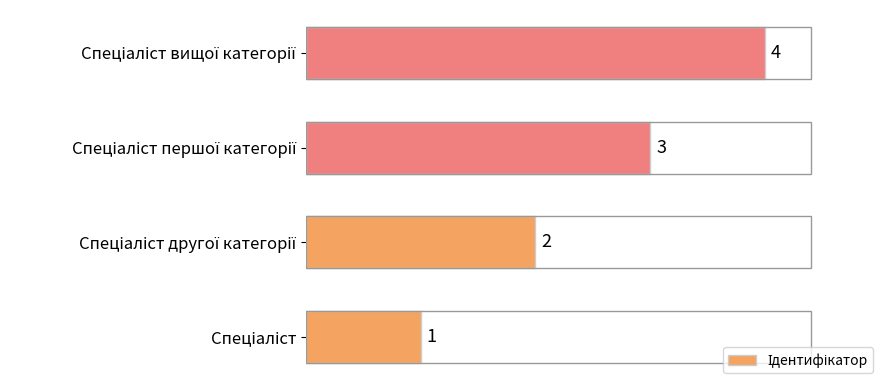

What is the difference between the maximum and minimum values?

3